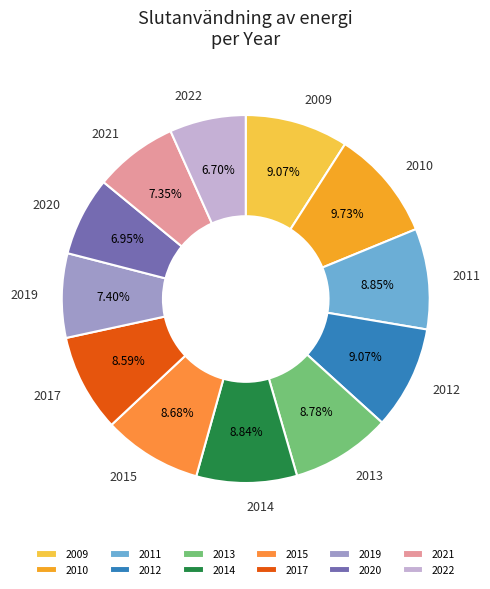

What is the largest slice in the pie chart?

2010